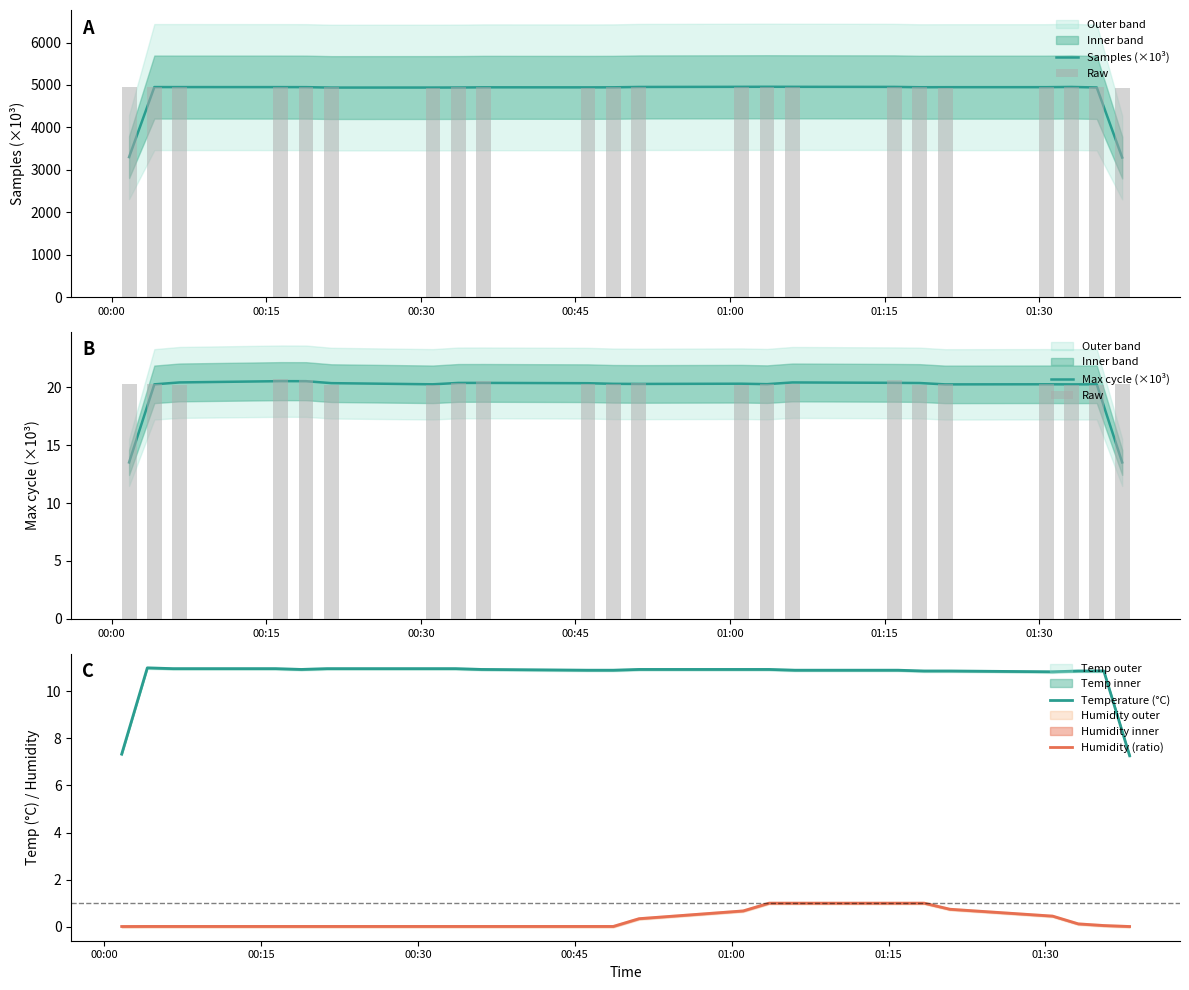

True or false: Humidity (ratio) and Temperature (°C) intersect in this chart.

False